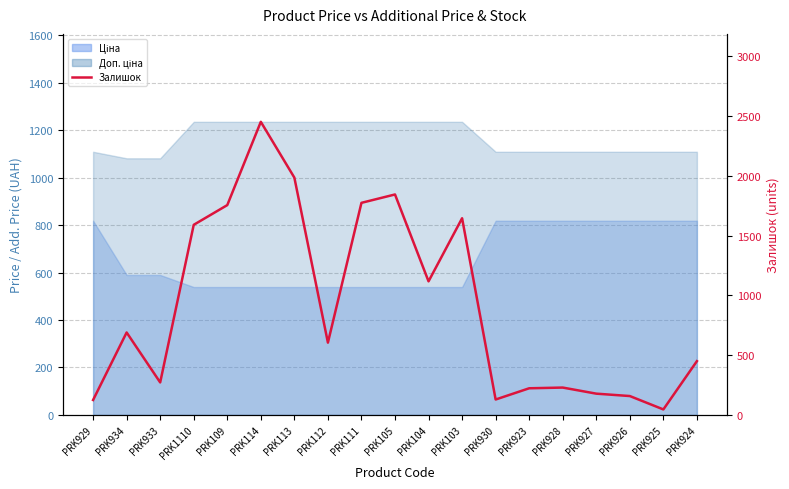

Reading left to right, list all the values displayed in this chart.

PRK929=125	PRK934=690	PRK933=272	PRK1110=1591	PRK109=1756	PRK114=2453	PRK113=1986	PRK112=605	PRK111=1775	PRK105=1845	PRK104=1118	PRK103=1646	PRK930=129	PRK923=223	PRK928=229	PRK927=178	PRK926=158	PRK925=46	PRK924=450